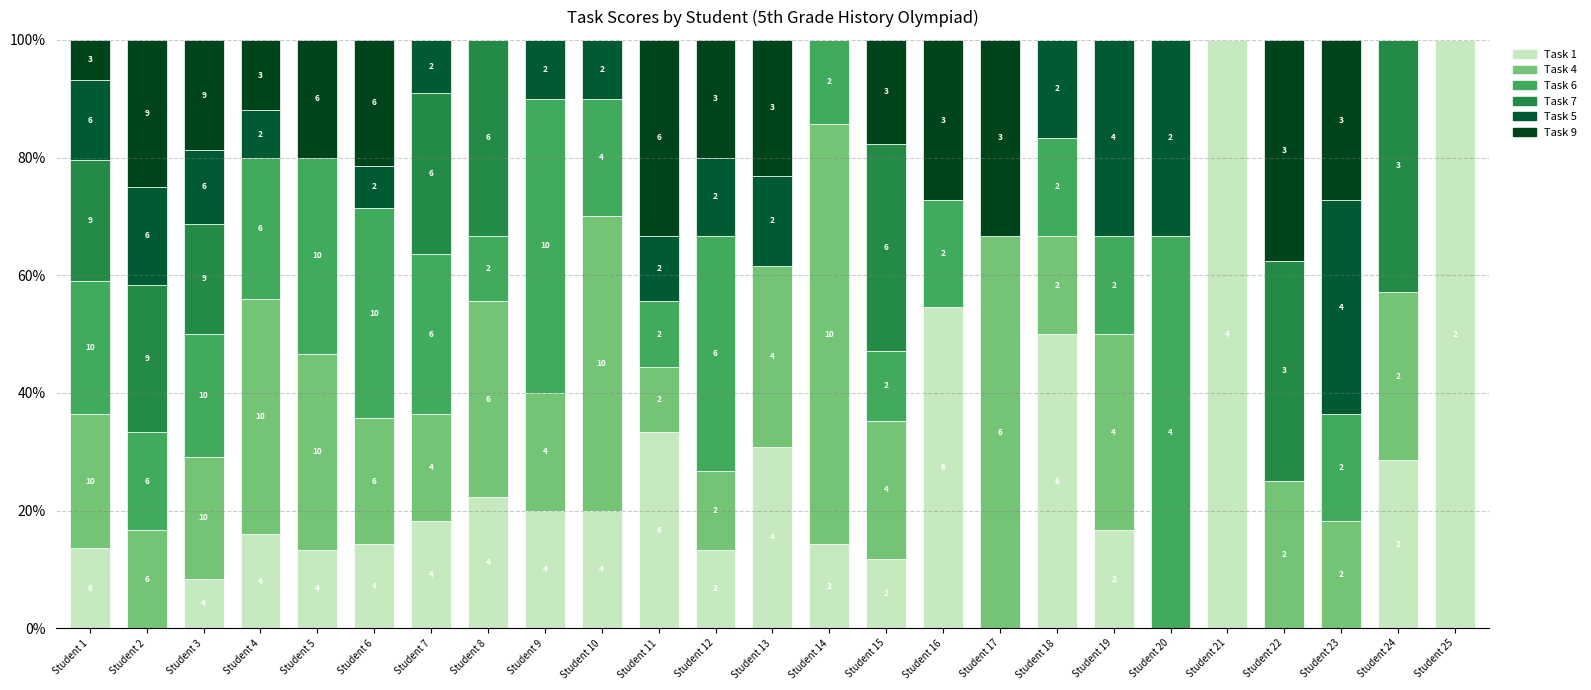

What is the total value across all series at Student 24?

100.0